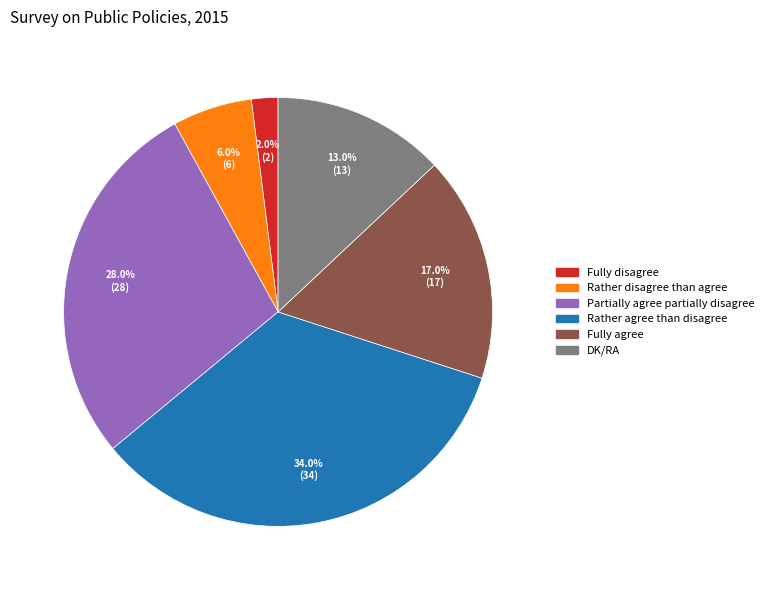

What percentage is the Partially agree partially disagree slice, to the nearest percent?

28%